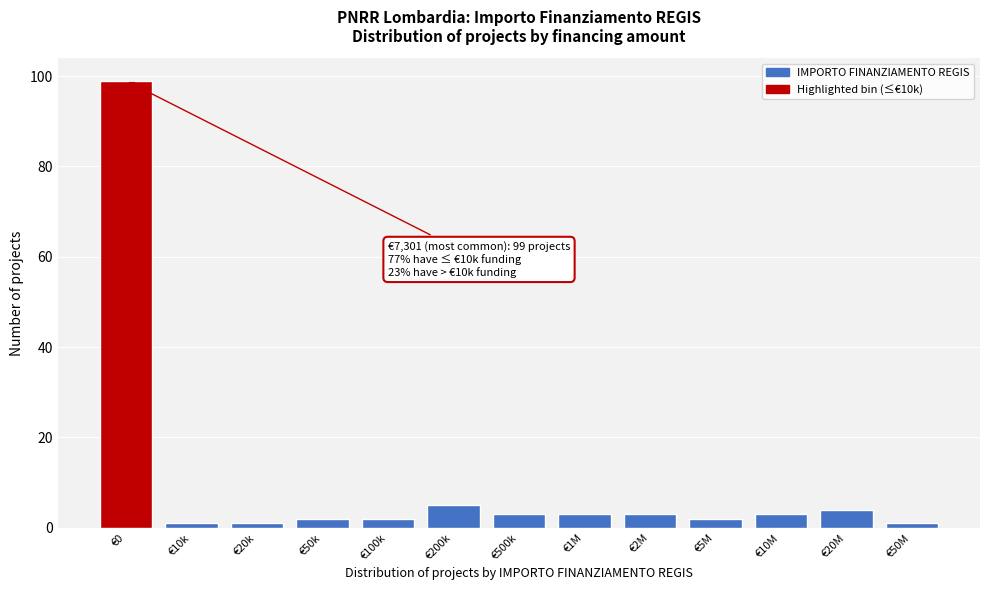

Reading right to left, list all the values displayed in this chart.

€50M=1	€20M=4	€10M=3	€5M=2	€2M=3	€1M=3	€500k=3	€200k=5	€100k=2	€50k=2	€20k=1	€10k=1	€0=99